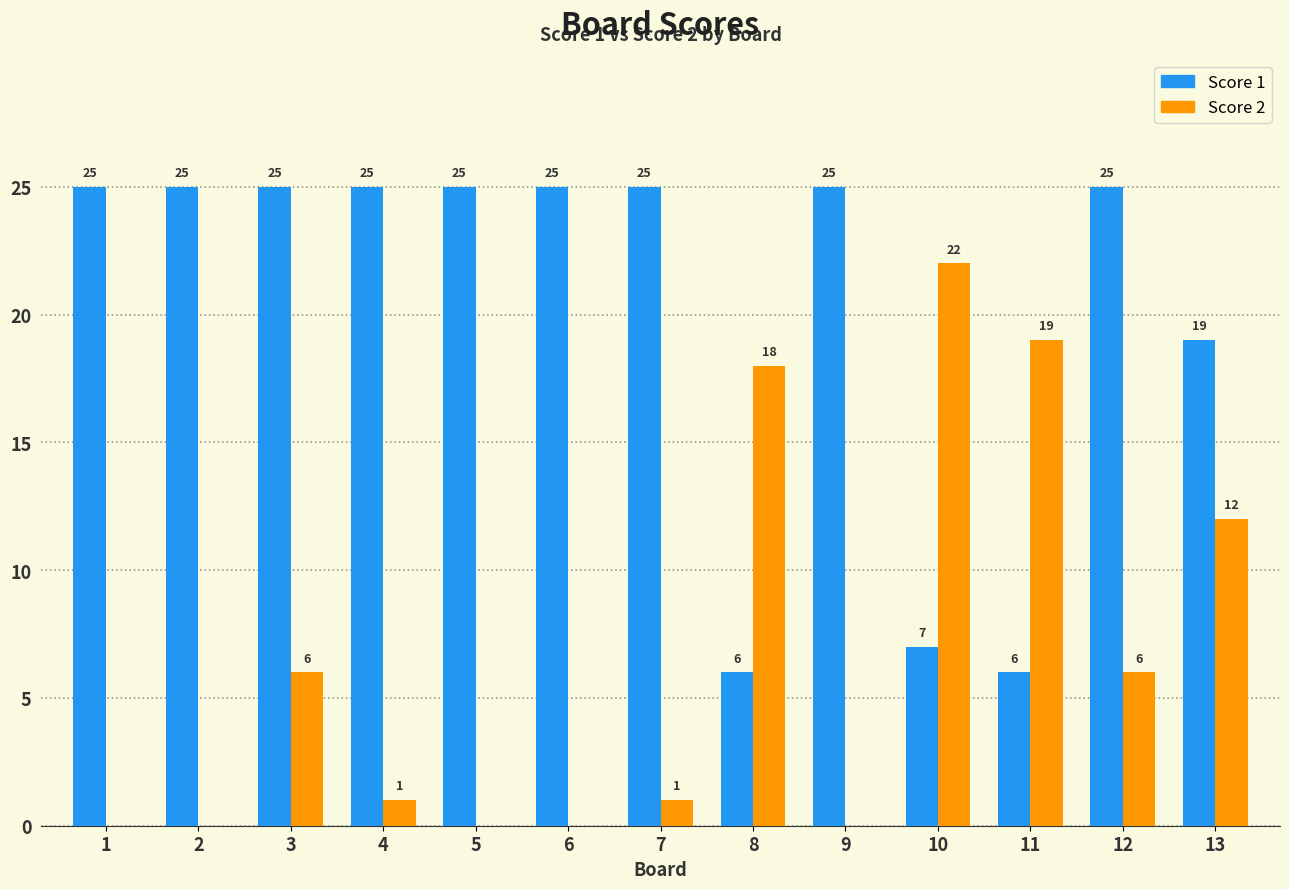

Reading left to right, transcribe all the data shown in this chart.

Score 1: 1=25	2=25	3=25	4=25	5=25	6=25	7=25	8=6	9=25	10=7	11=6	12=25	13=19
Score 2: 1=0	2=0	3=6	4=1	5=0	6=0	7=1	8=18	9=0	10=22	11=19	12=6	13=12